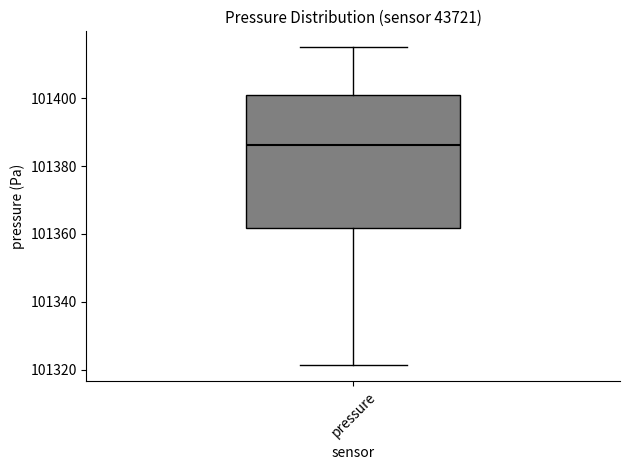

Where does the median line of the box for pressure sit on the y-axis? The values are not printed on the chart, so give them approximately, as read against the axis.

101386